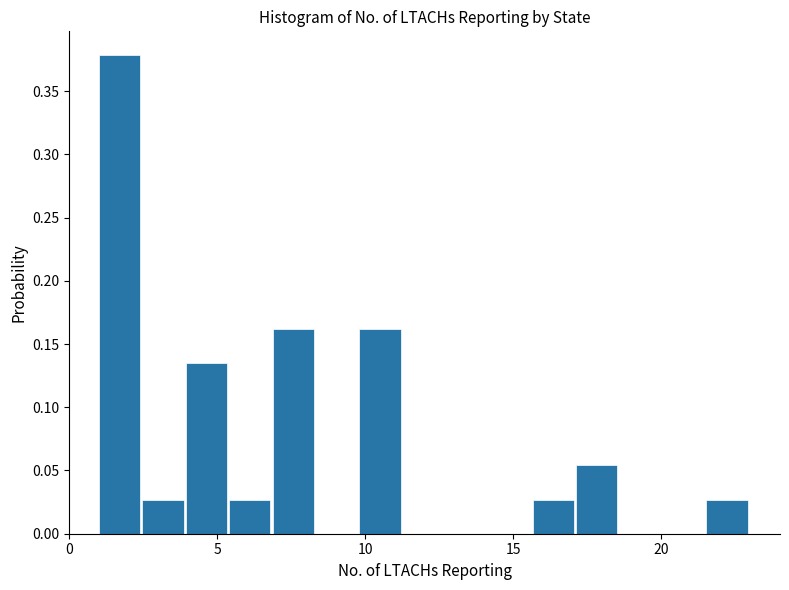

Read against the x-axis, roughly where is the centre of the tallest bar?

1.5